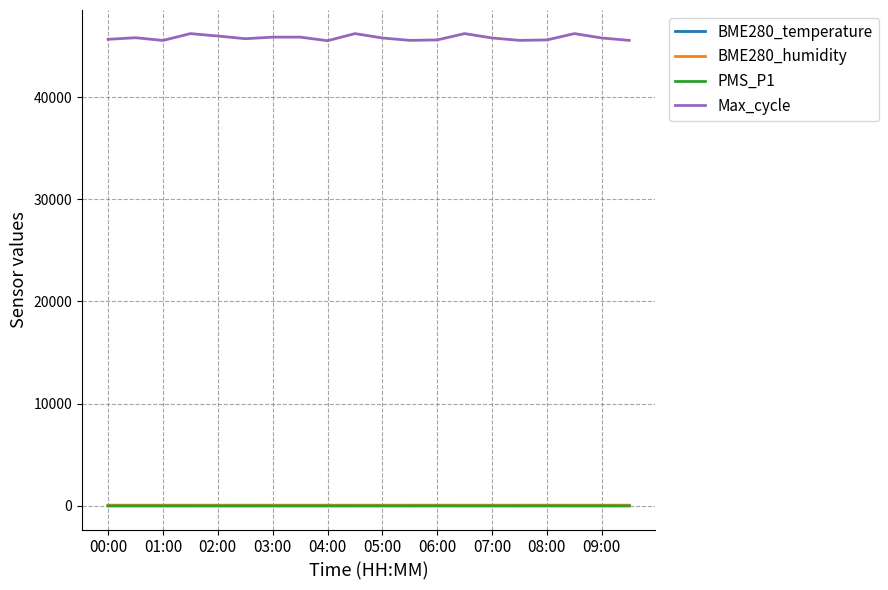

True or false: PMS_P1 and Max_cycle cross at least once.

False